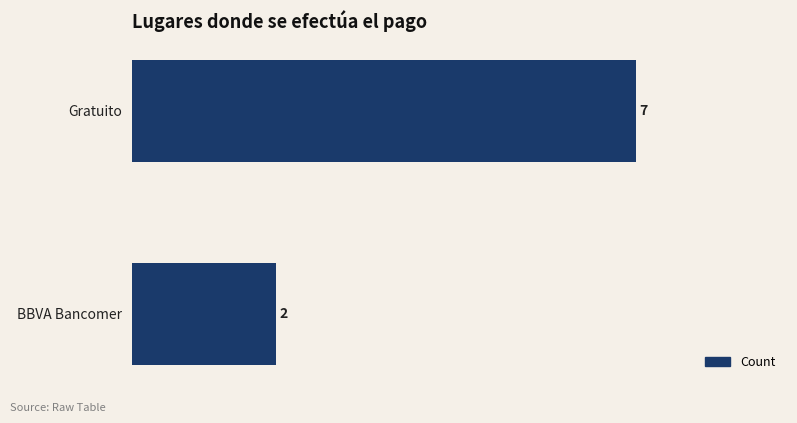

What is the change in value from BBVA Bancomer to Gratuito?

+5